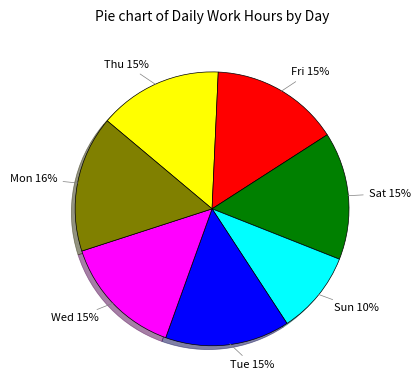

How many segments does this pie chart have?

7